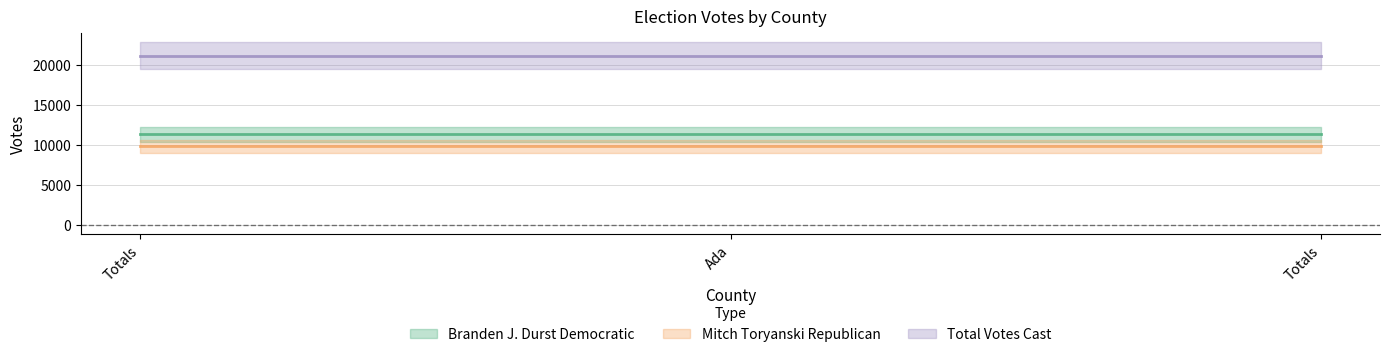

The Total Votes Cast series shows 21088 at Ada. True or false?

True